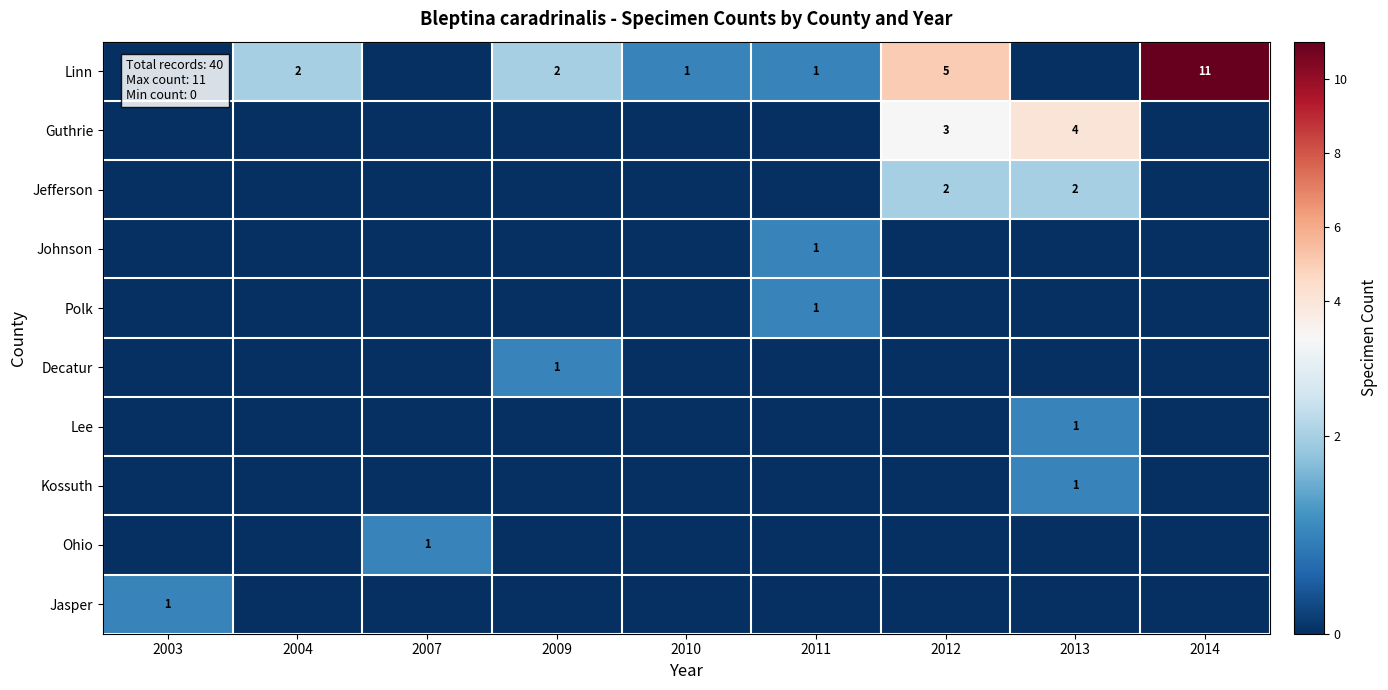

Is it true that Guthrie equals 4 at 2013?

True